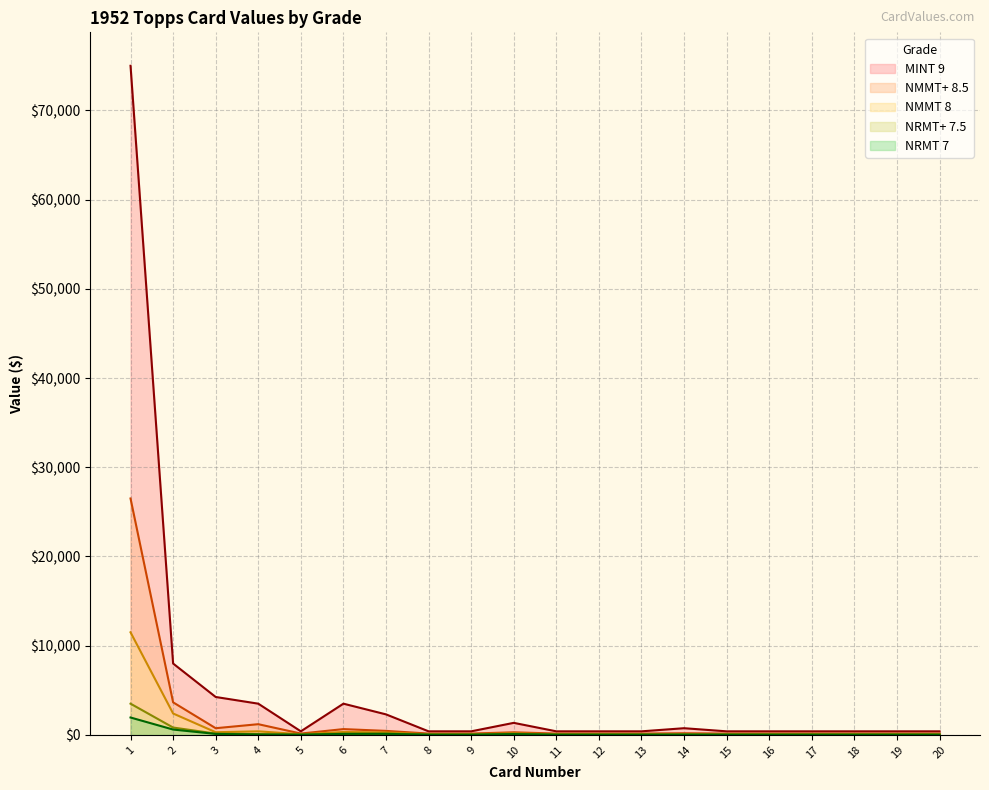

Rank the series by their maximum value, from lowest to highest.

NRMT 7, NRMT+ 7.5, NMMT 8, NMMT+ 8.5, MINT 9